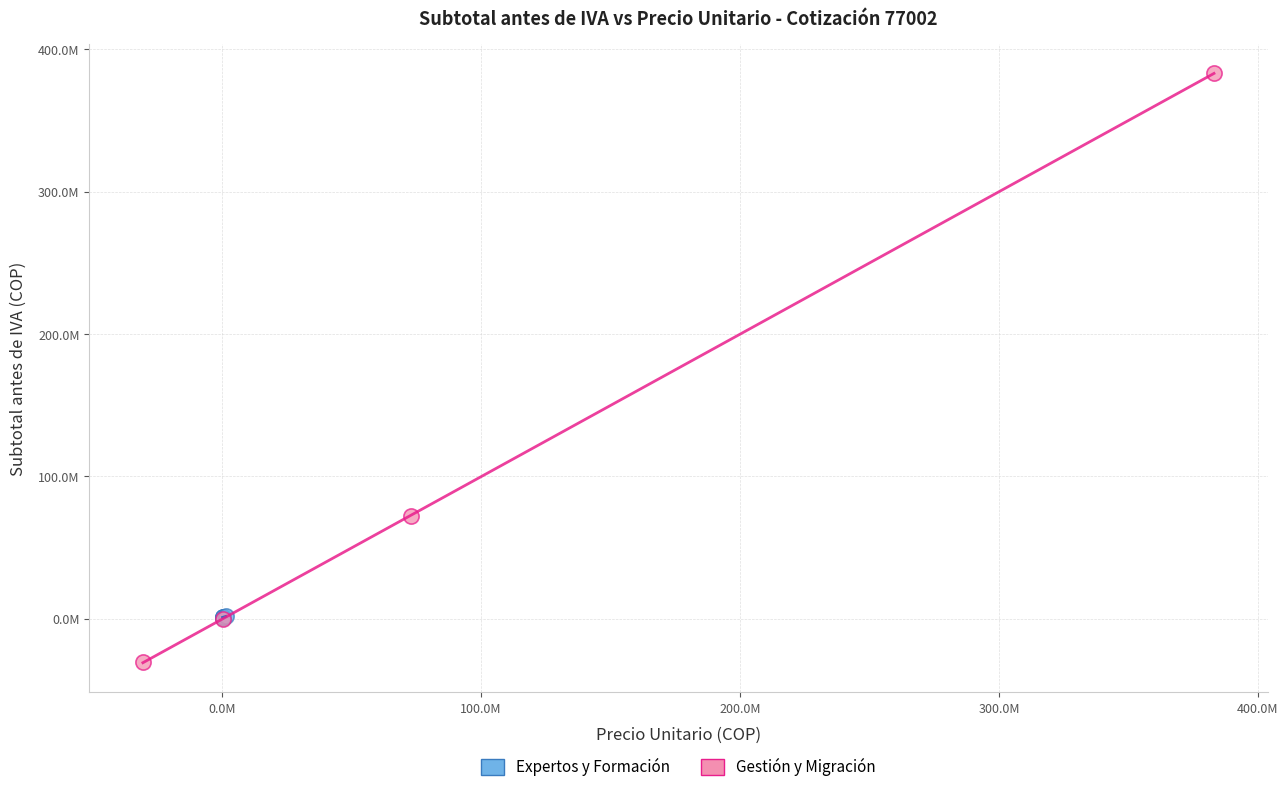

What are all the series names shown in the legend?

Expertos y Formación, Gestión y Migración